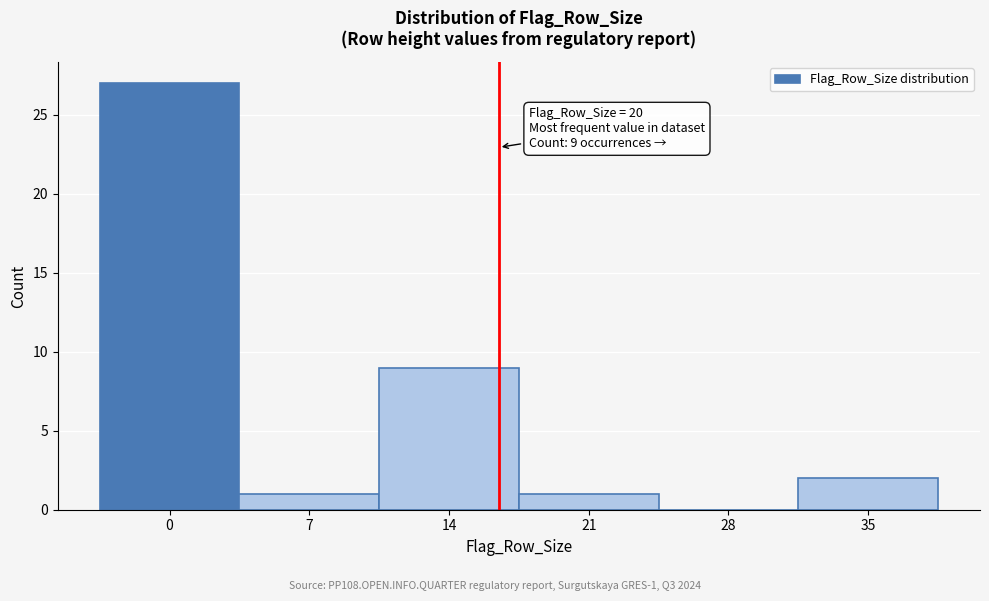

Reading left to right, what are all the values shown in this chart?

0=27	7=1	14=9	21=1	28=0	35=2